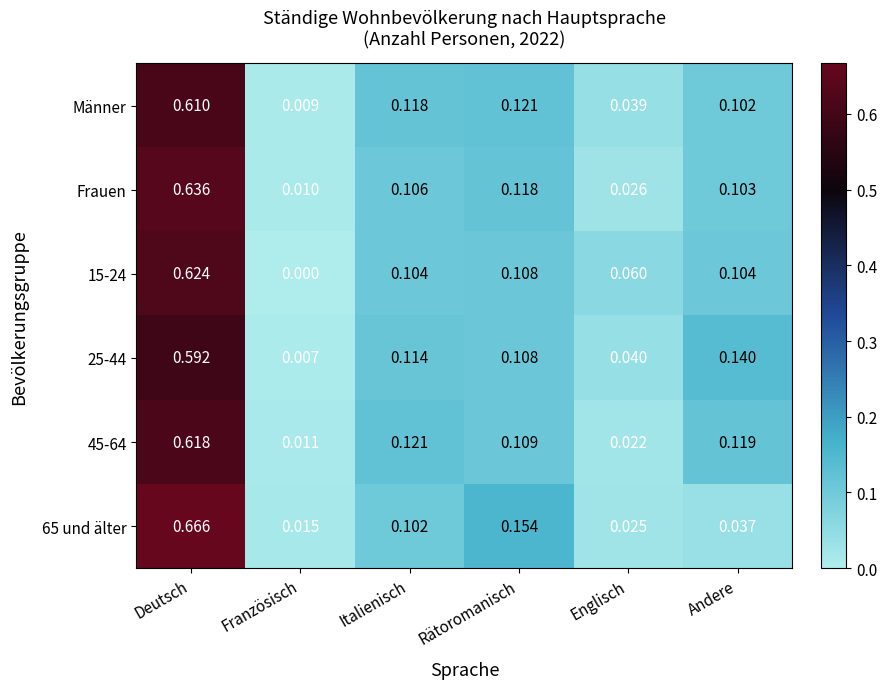

Is the value of Frauen at Deutsch greater than the value of 25-44 at Rätoromanisch?

Yes